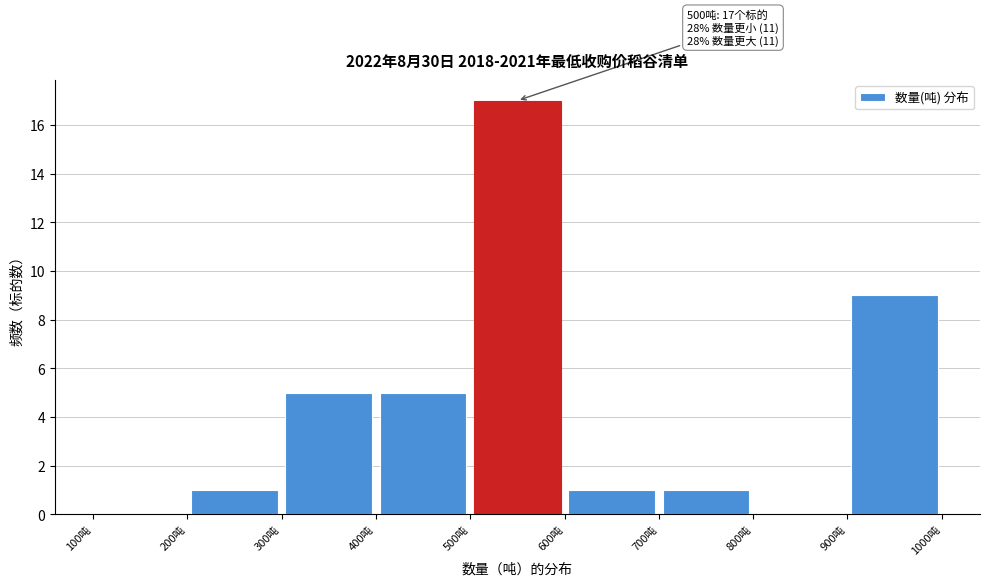

Which range on the x-axis has the tallest bar?

500 to 600